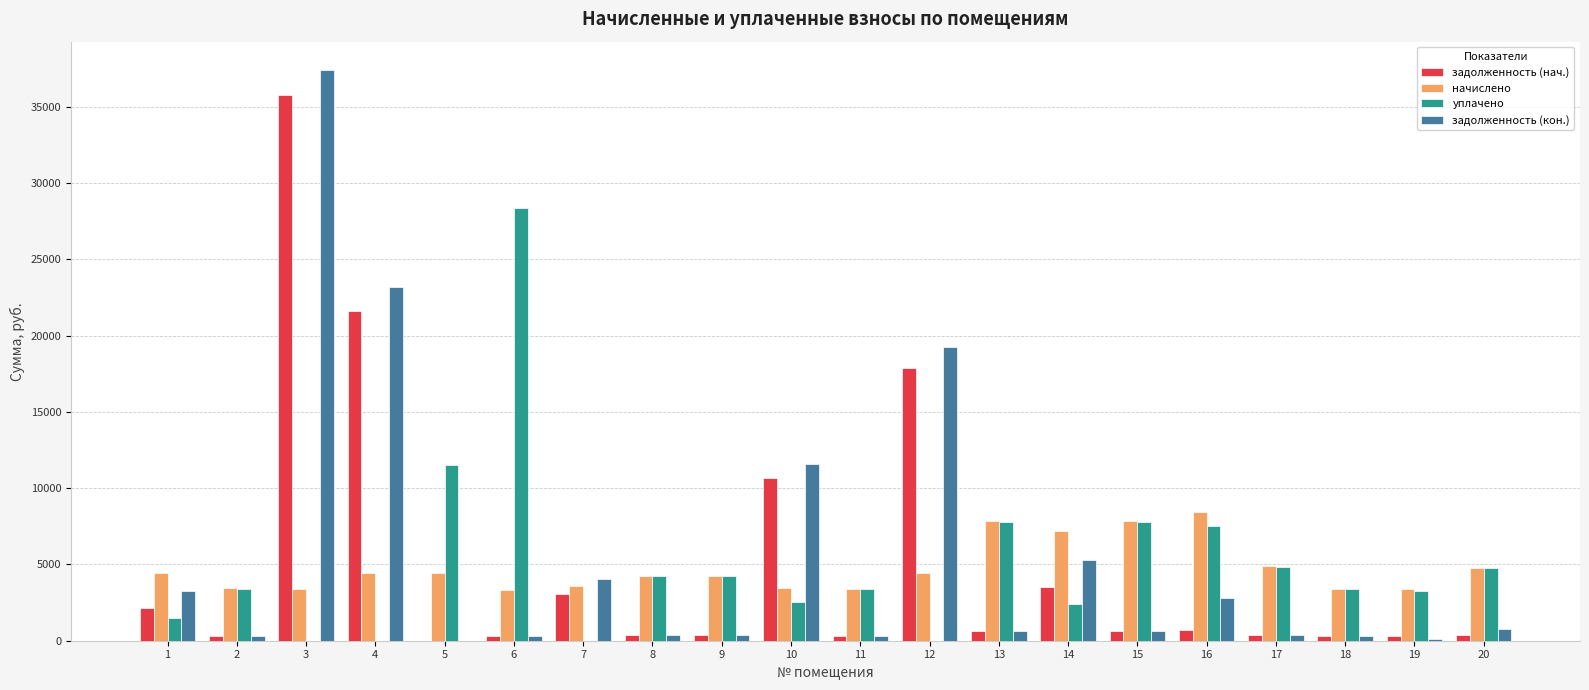

True or false: задолженность (нач.) has a value of 652.0 at 13.

True